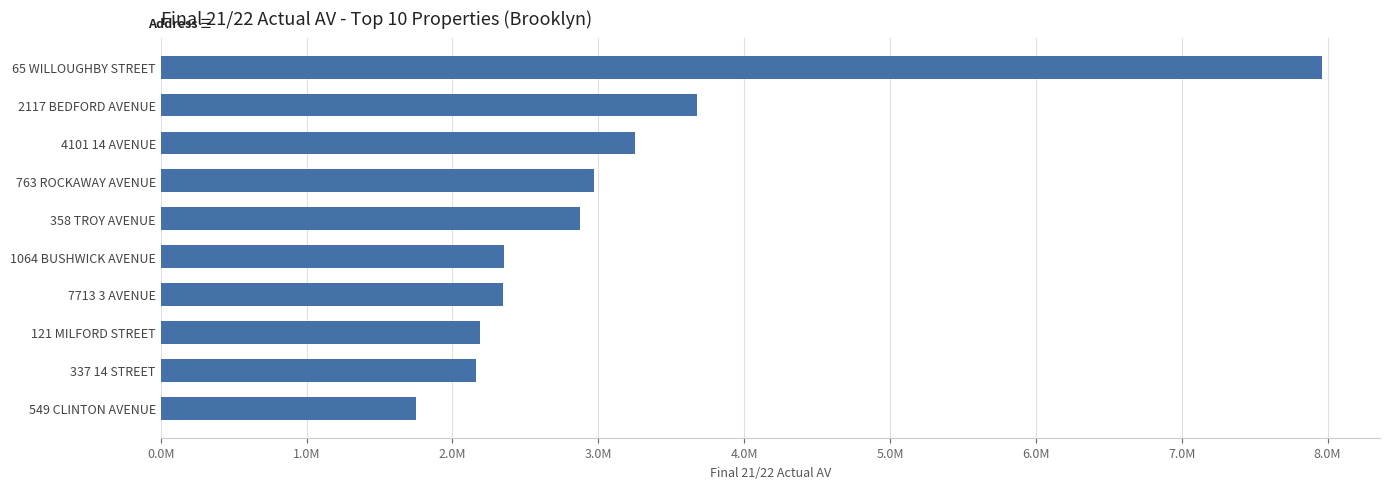

Does the chart contain any negative values?

No